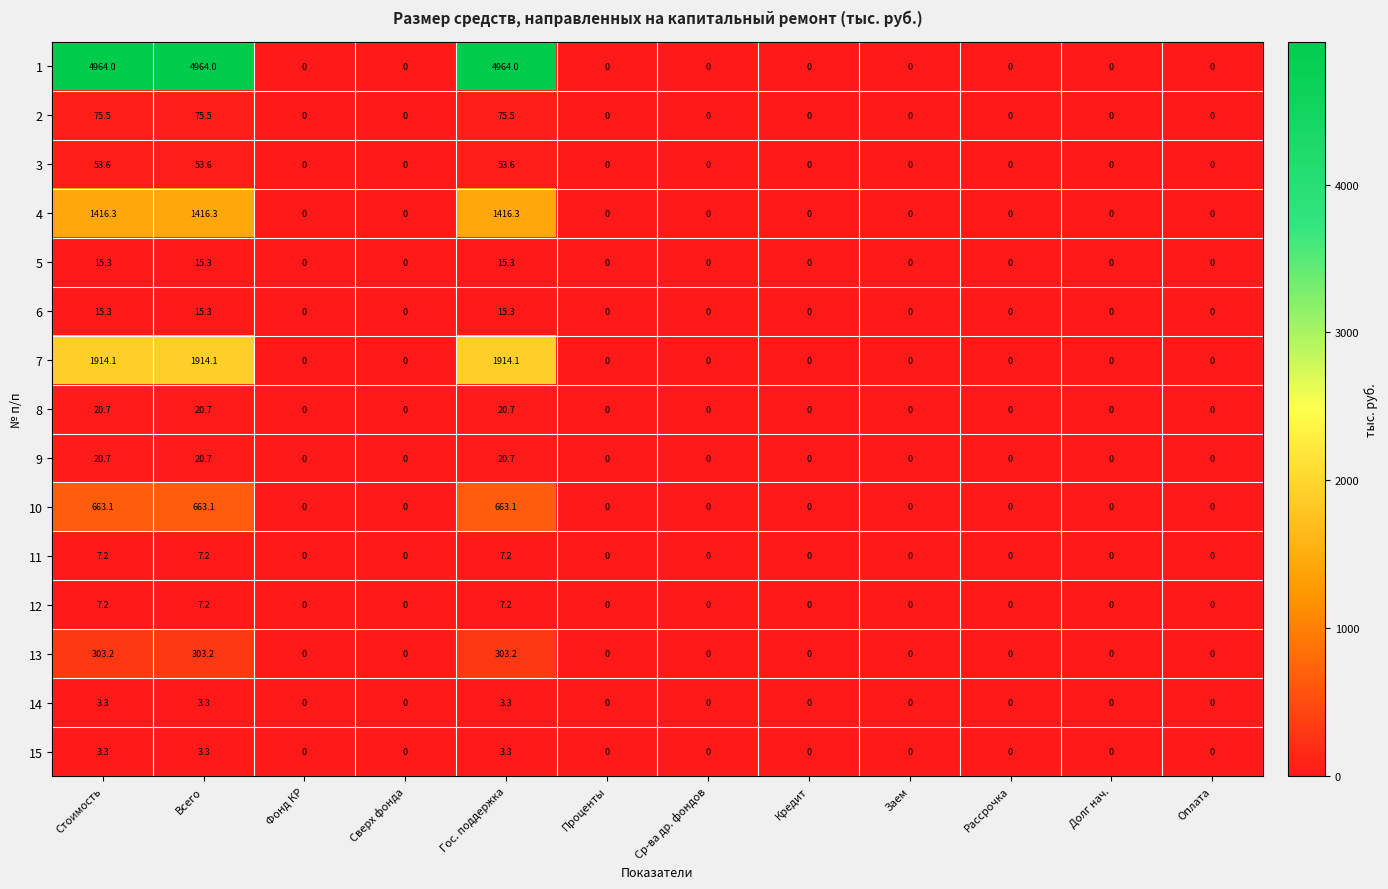

What is the difference between the maximum and minimum values in the 4 series?

1416.3